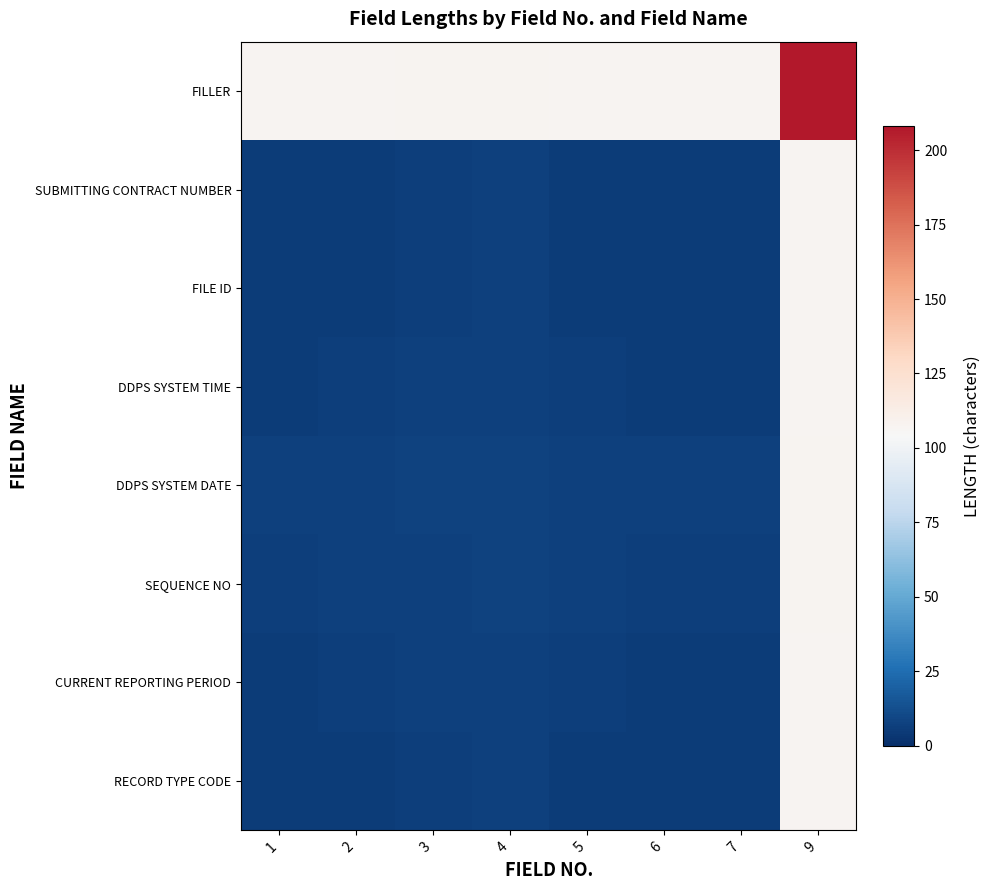

What is the total value across all series at 6?

145.0